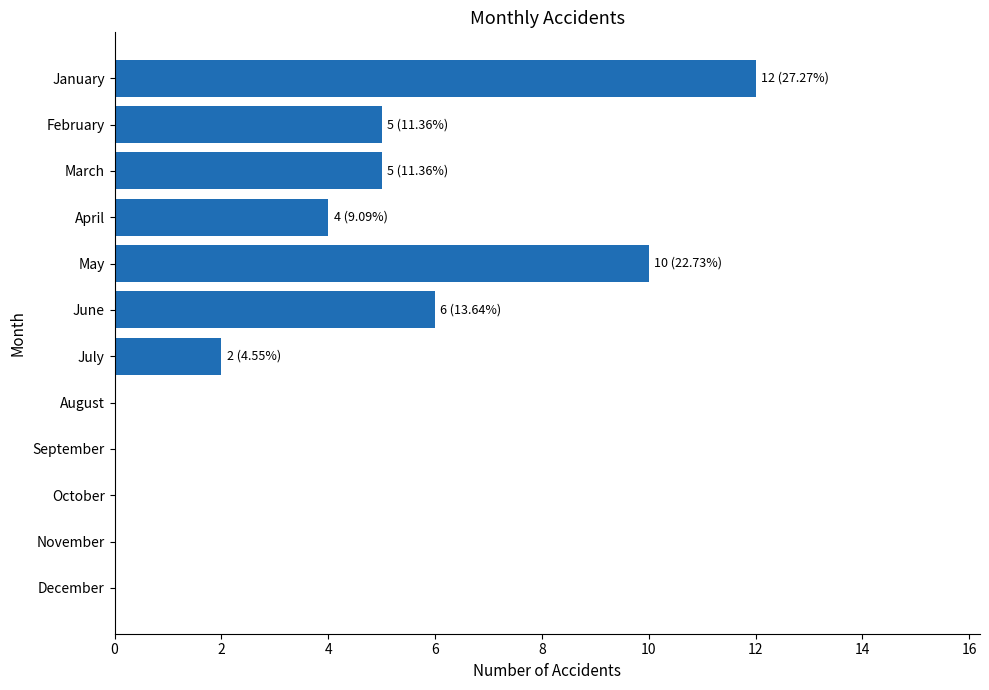

At which category does the chart reach its peak across all series?

January